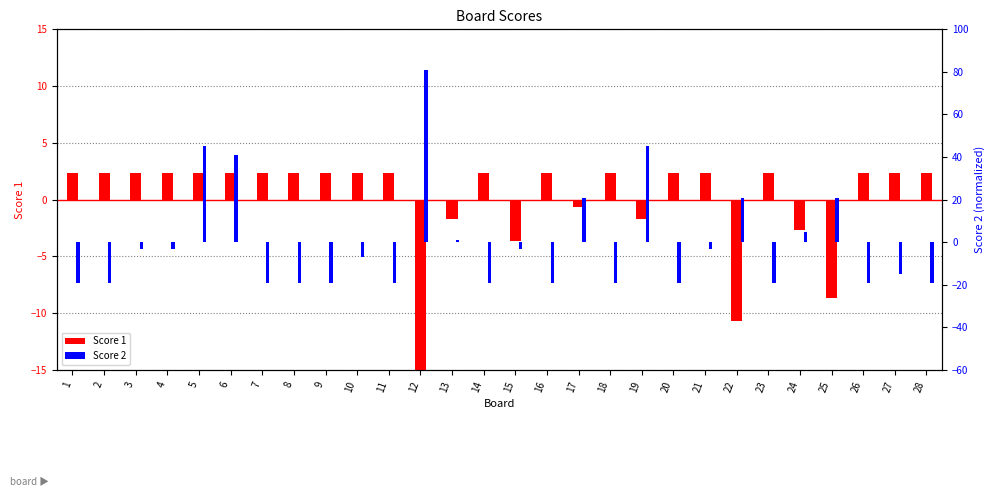

Read the Score 1 value at 20.

2.3